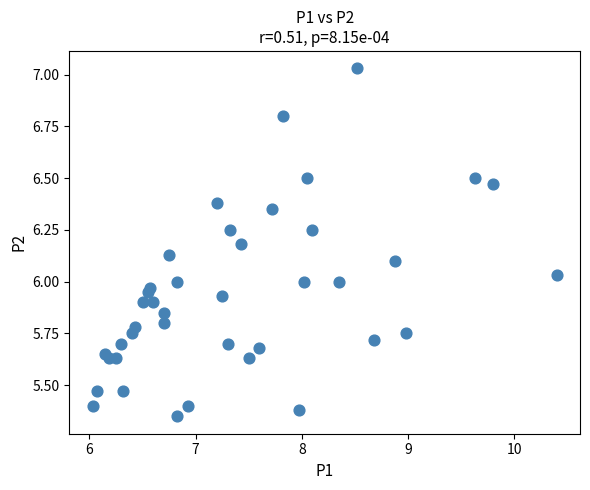

What is the range of Y values (max minus min)?

1.7